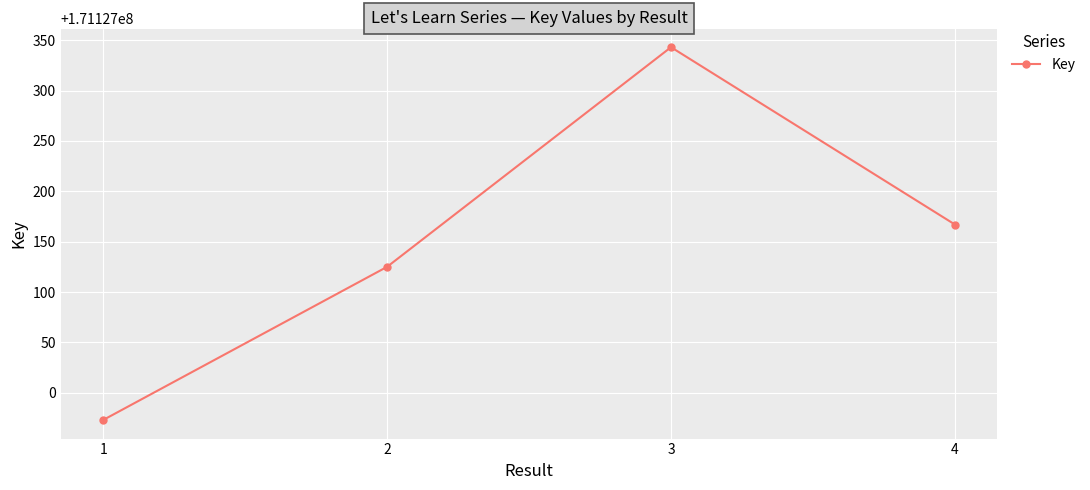

Does the chart display data point markers on the line(s)?

Yes